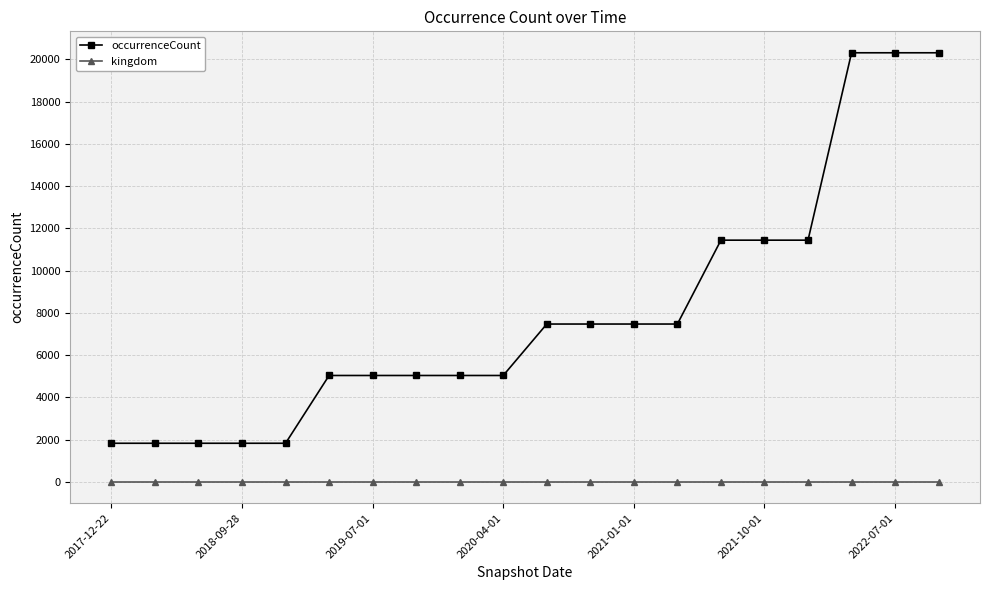

How many lines are shown in the chart?

2